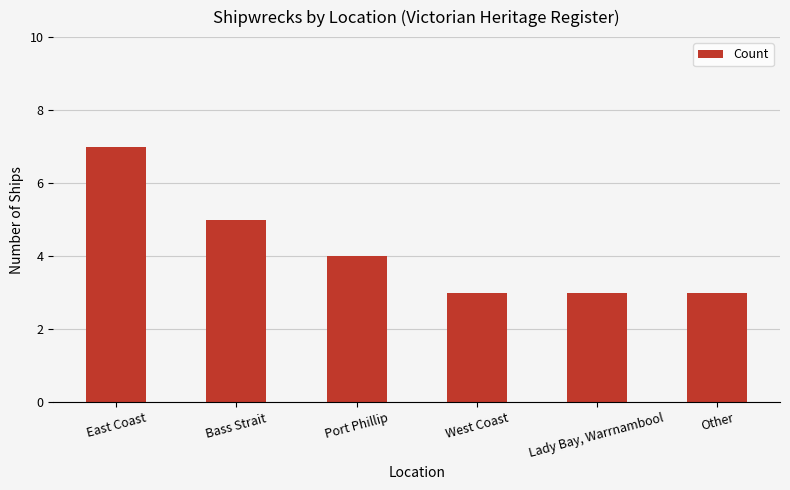

What is the sum of all values?

25